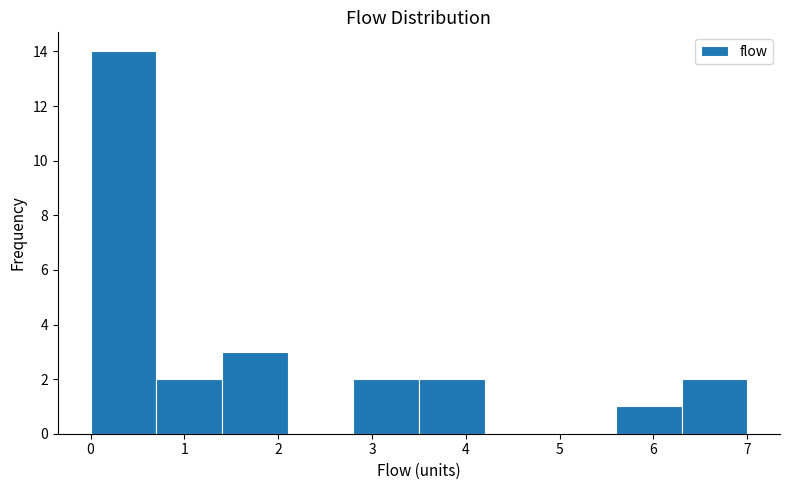

Reading left to right, list every bar in this chart as the range it spans on the x-axis followed by its height. The values are not printed on the chart, so give them approximately, as read against the axis.

0.0 to 0.7: 14
0.7 to 1.4: 2
1.4 to 2.1: 3
2.1 to 2.8: 0
2.8 to 3.5: 2
3.5 to 4.2: 2
4.2 to 4.9: 0
4.9 to 5.6: 0
5.6 to 6.3: 1
6.3 to 7.0: 2